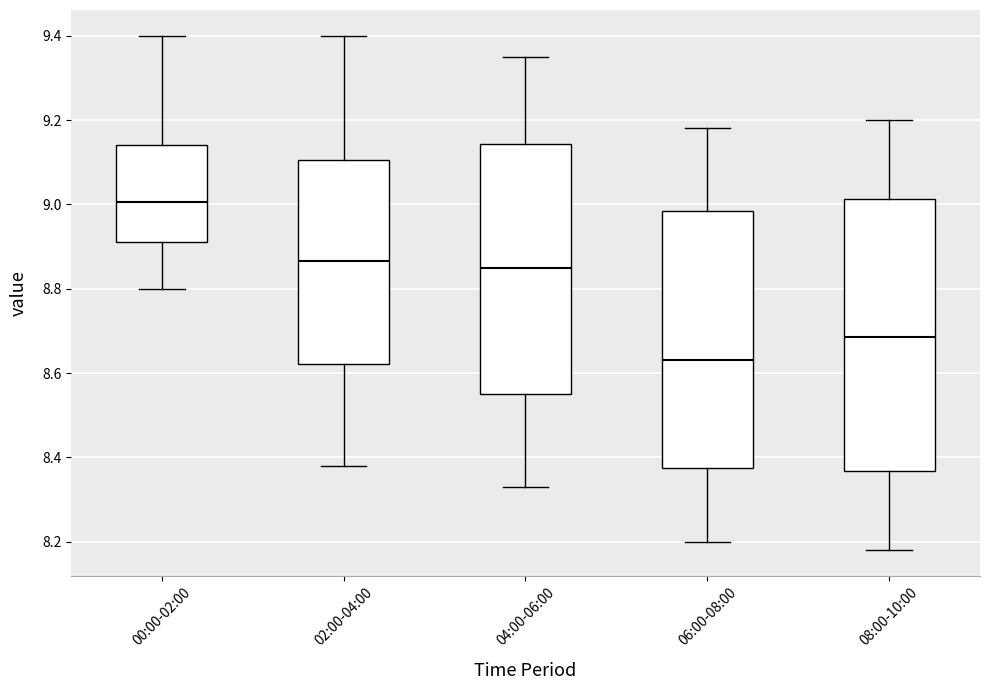

Where does the lower whisker of the box for 00:00-02:00 end on the y-axis? The values are not printed on the chart, so give them approximately, as read against the axis.

8.80